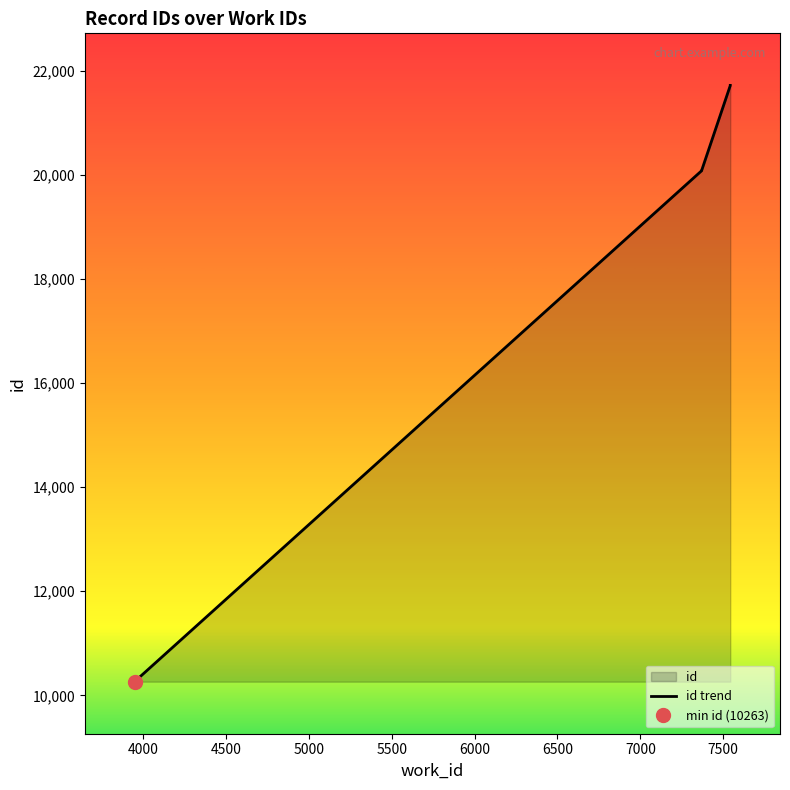

What is the approximate value at 7543, to the nearest 50?

21700